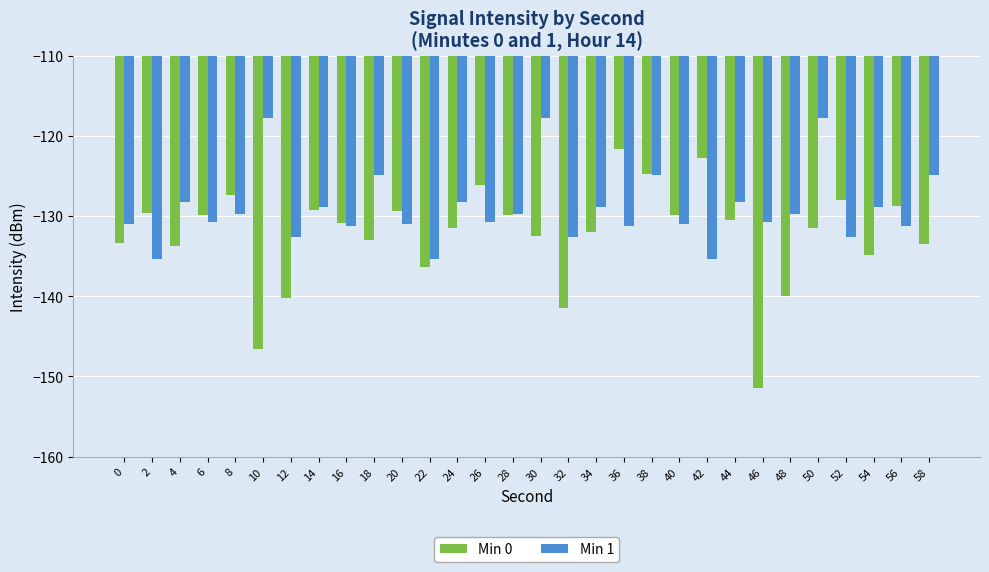

Which series has the largest total across all categories?

Min 1